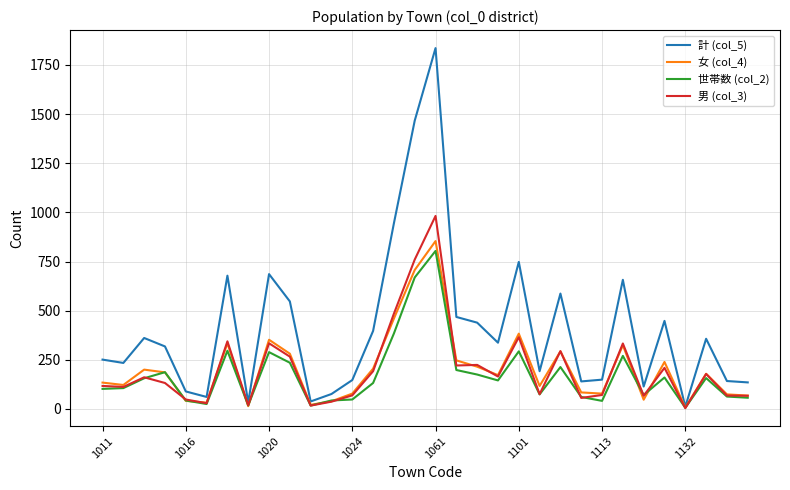

Which series has the widest spread of values?

計 (col_5)